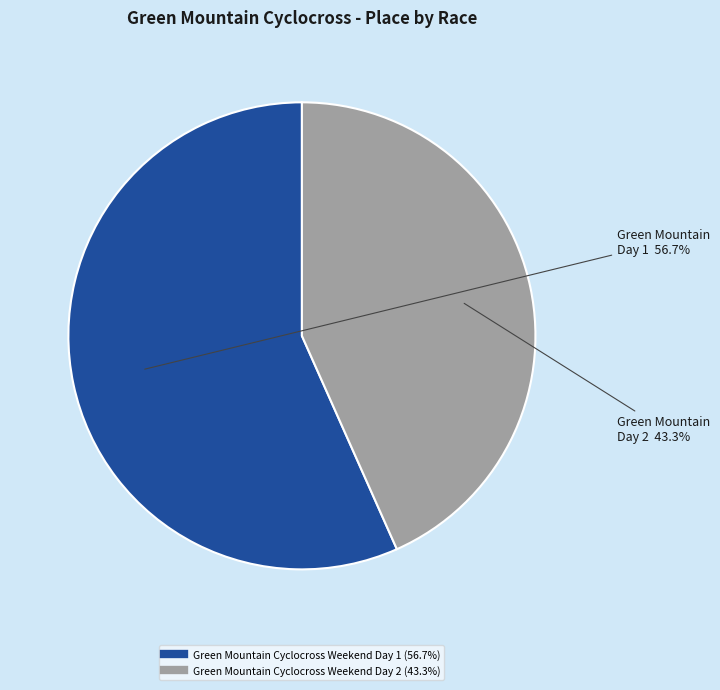

Rank the categories by value from lowest to highest.

Green Mountain Cyclocross Weekend Day 2, Green Mountain Cyclocross Weekend Day 1